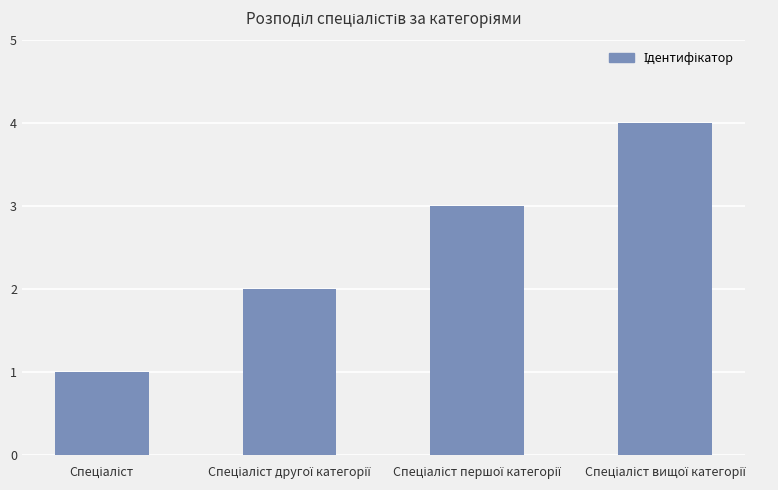

What is the maximum value shown in the chart?

4